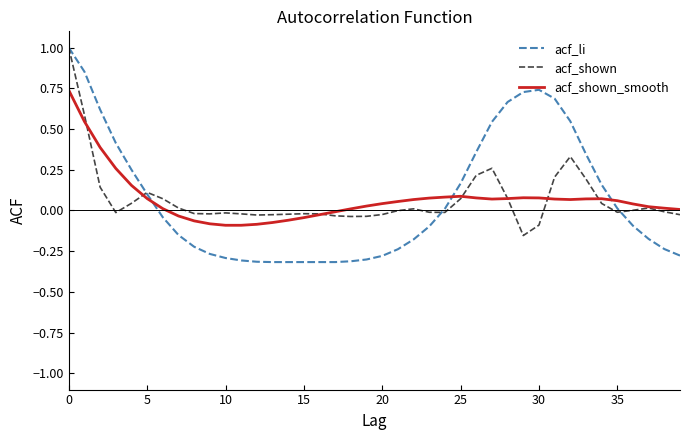

Which series has the largest range (max minus min)?

acf_li